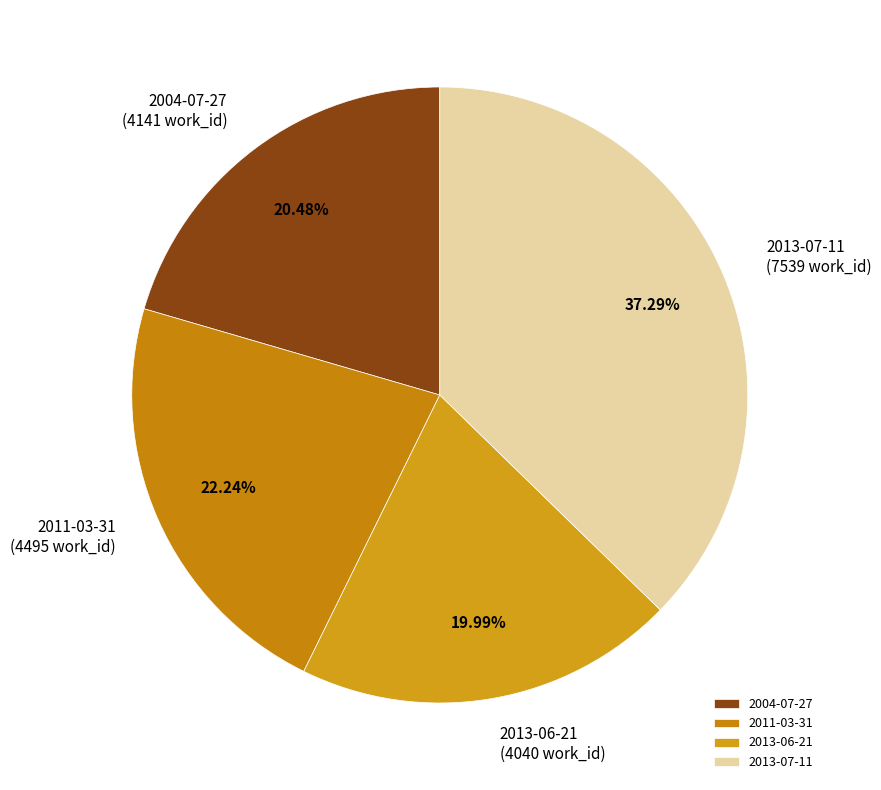

Combined, what portion of the pie is 2011-03-31 and 2013-07-11?

59.5%